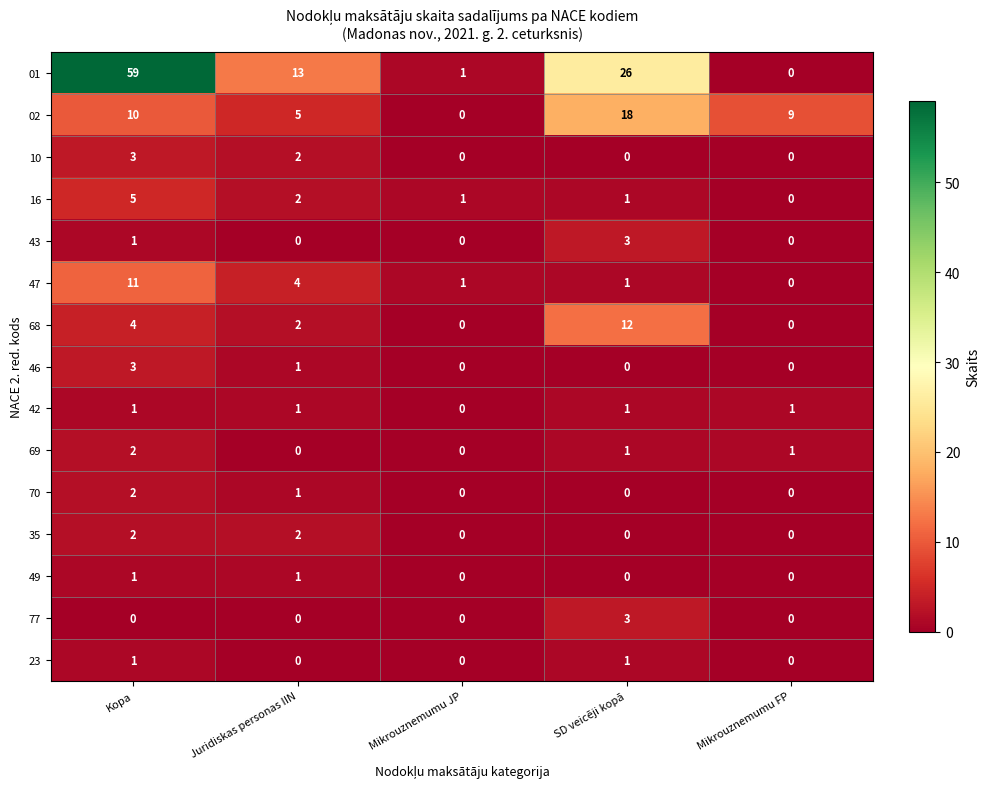

What is the spread (max minus min) of values at Kopa?

59